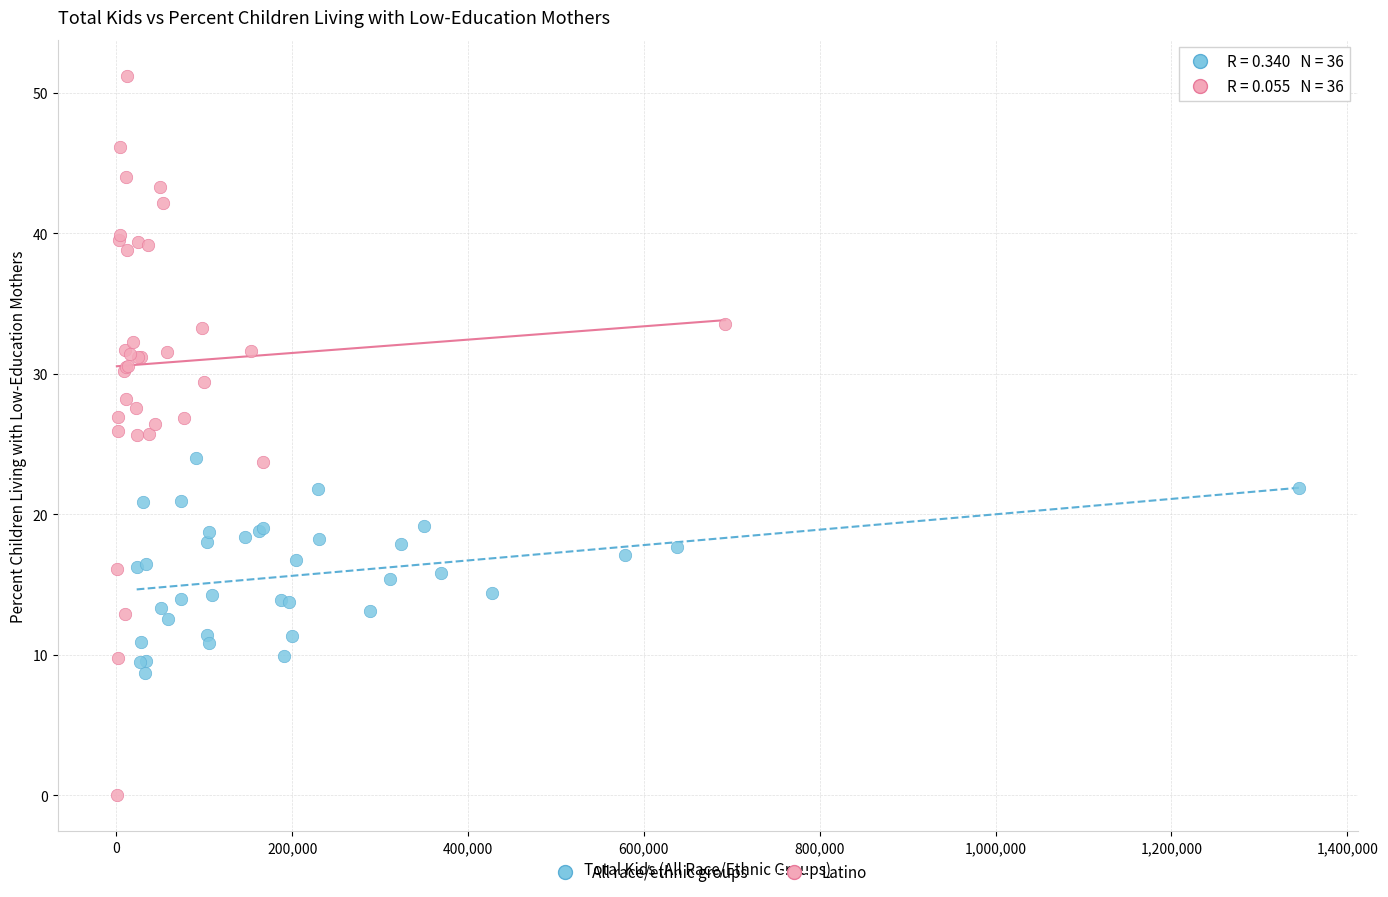

Which series reaches the maximum Y coordinate?

Latino